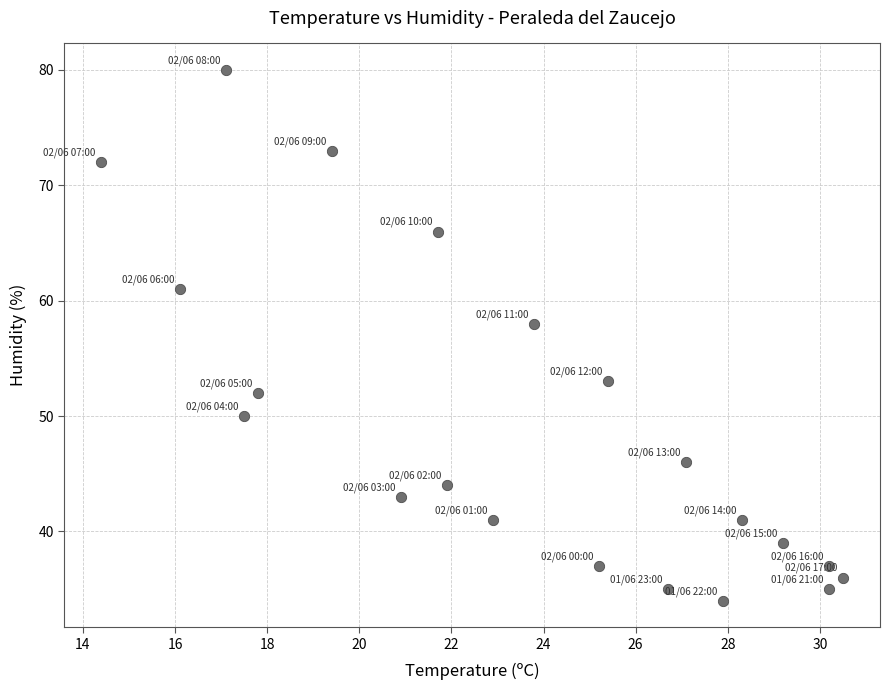

What Y value in the scatter plot is closest to 57?

58